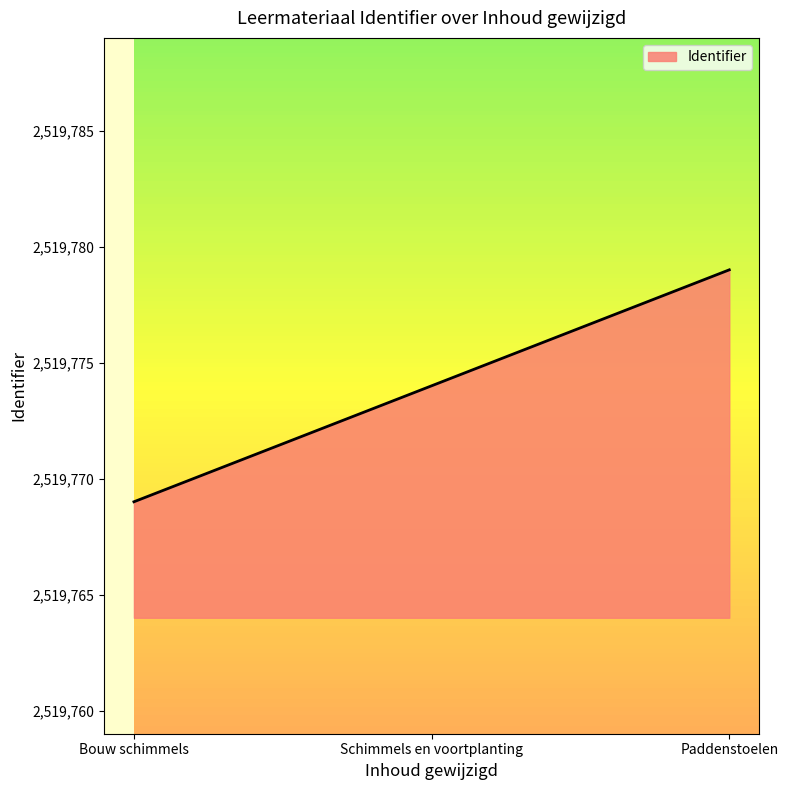

Read the value at Schimmels en voortplanting.

2519774